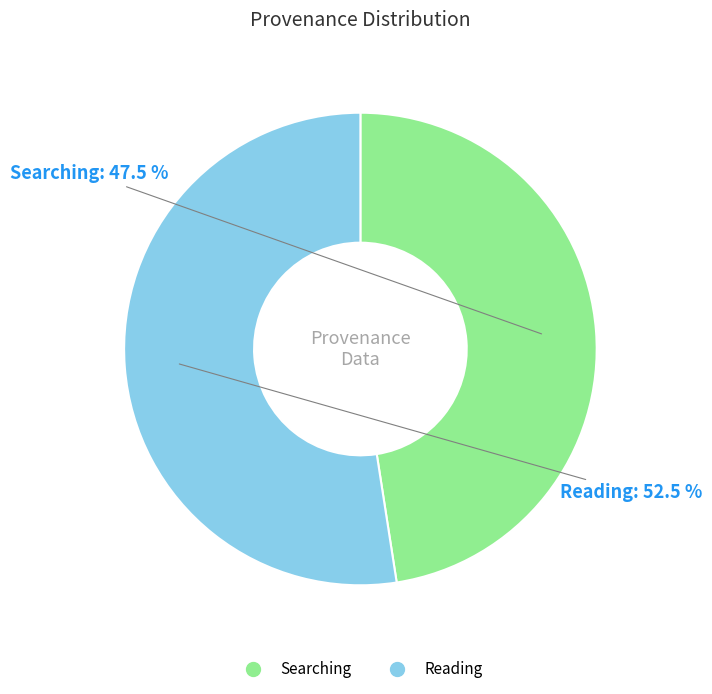

Combined, do Searching and Reading account for over 50%?

Yes